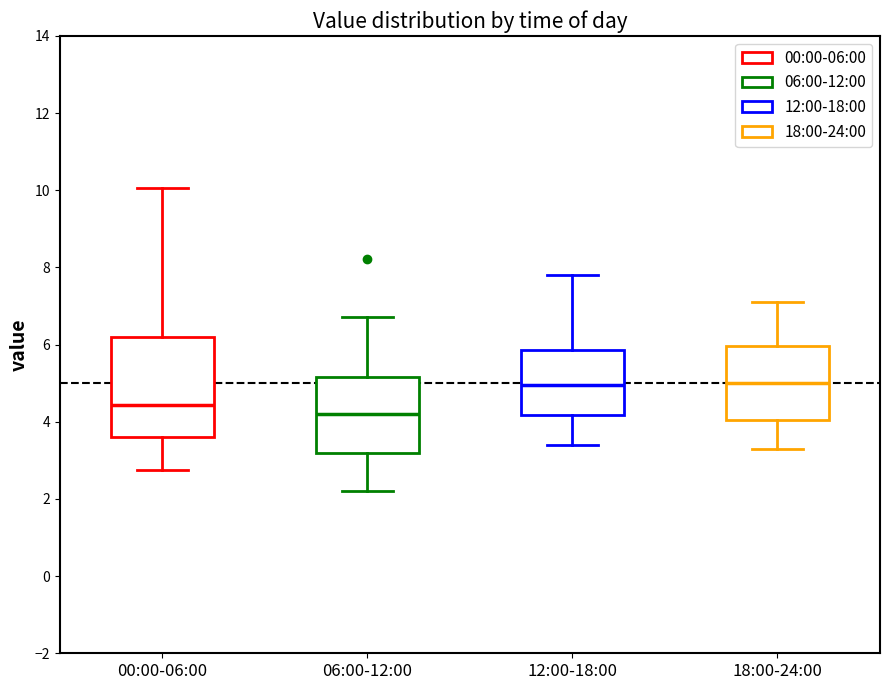

Reading left to right, transcribe this box plot: for each box, give where its median line is, the range the box spans, and where its two whiskers end, as read against the y-axis. The values are not printed on the chart, so give them approximately, as read against the axis.

00:00-06:00: median 4.4, box 3.6 to 6.2, whiskers 2.8 to 10.0
06:00-12:00: median 4.2, box 3.2 to 5.2, whiskers 2.2 to 6.8
12:00-18:00: median 5.0, box 4.2 to 5.8, whiskers 3.4 to 7.8
18:00-24:00: median 5.0, box 4.0 to 6.0, whiskers 3.4 to 7.2